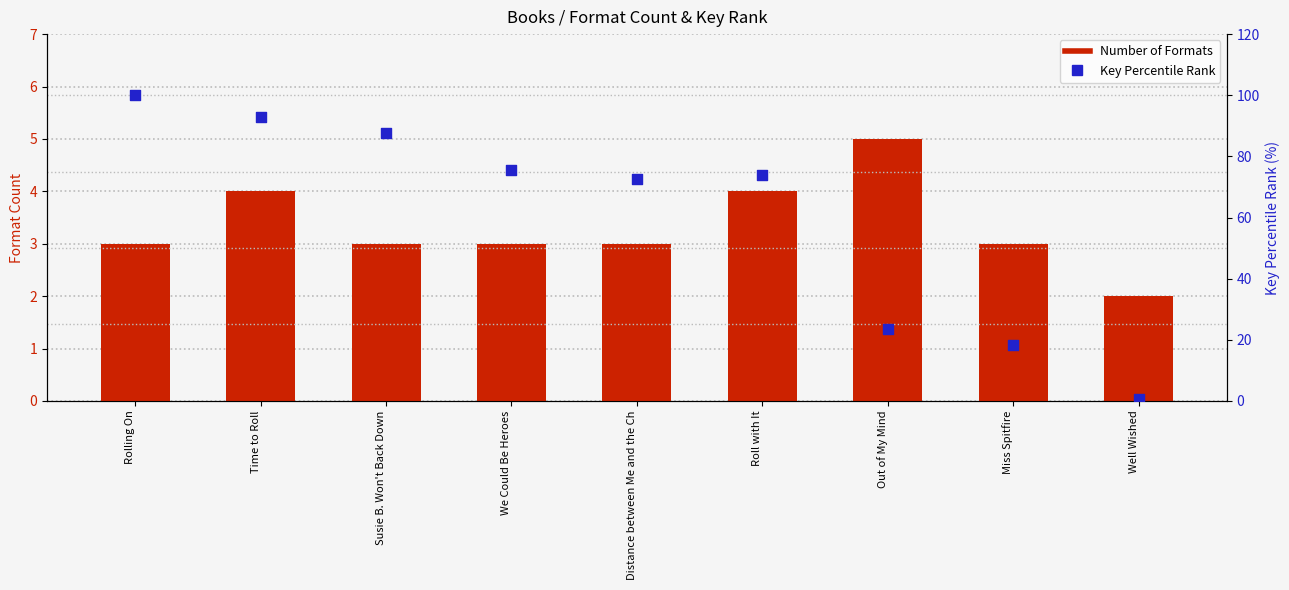

What is the total value across all series at Out of My Mind?

28.4